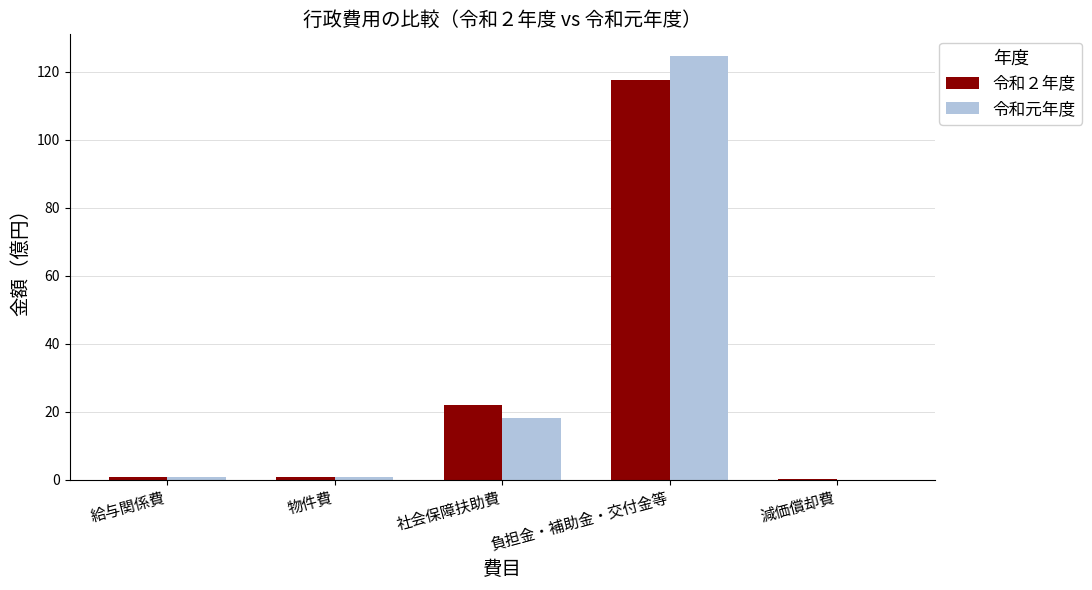

What are all the series names shown in the legend?

令和２年度, 令和元年度